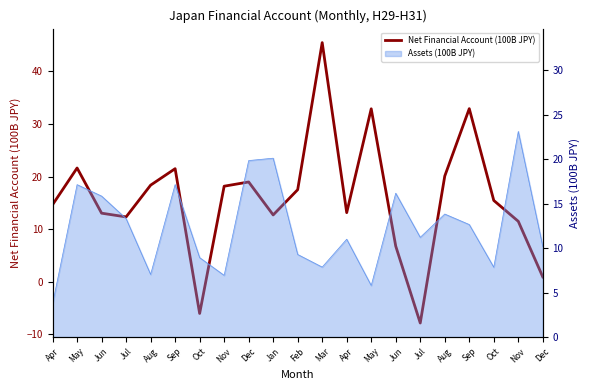

The chart shows a value of 21.6 at May. True or false?

True